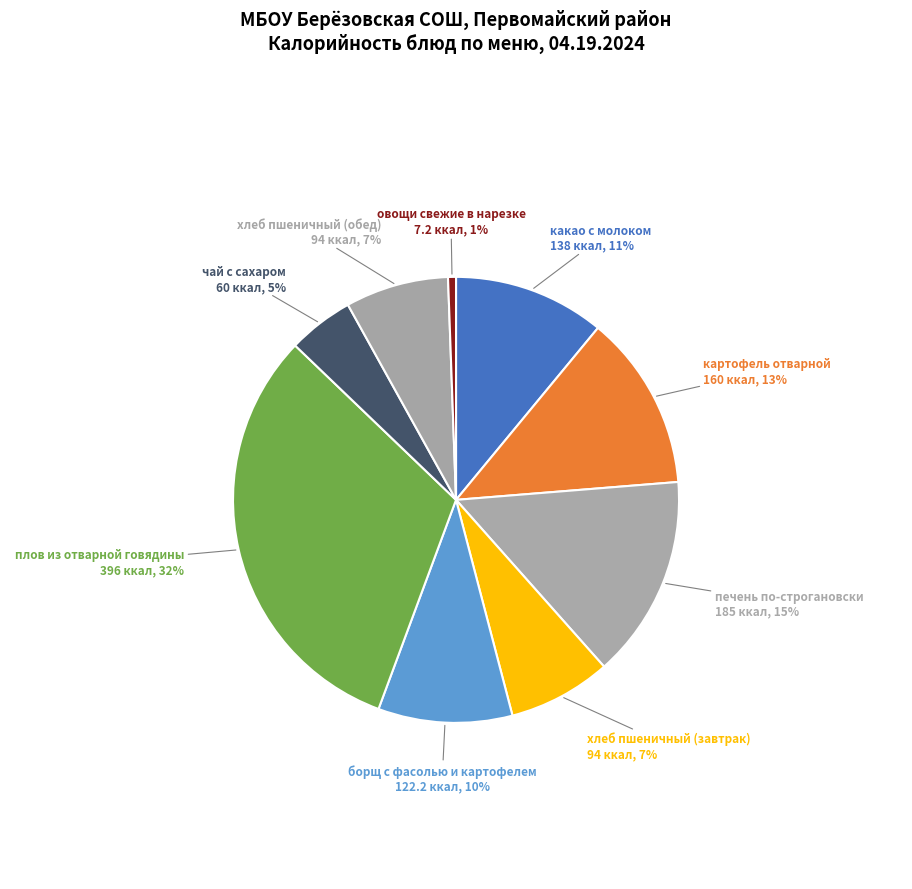

The овощи свежие в нарезке slice represents 1% of the pie. True or false?

True